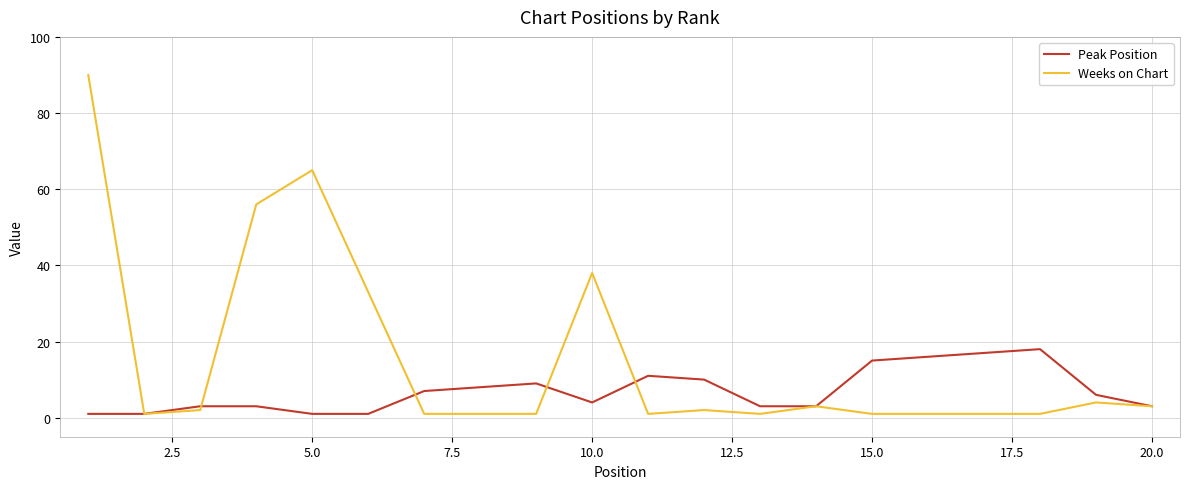

List the series in order of their overall mean, highest first.

Weeks on Chart, Peak Position